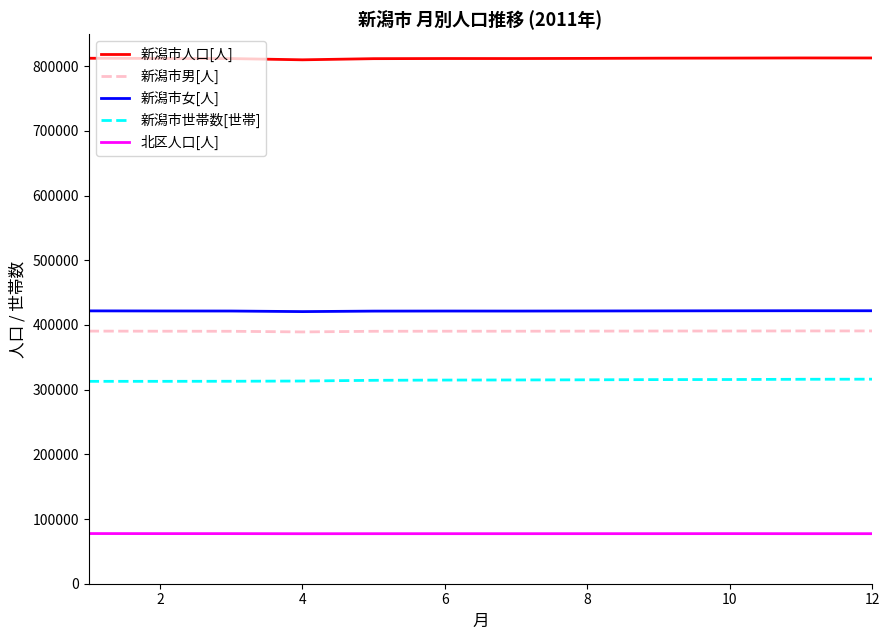

At how many categories does at least one series exceed 301453?

12